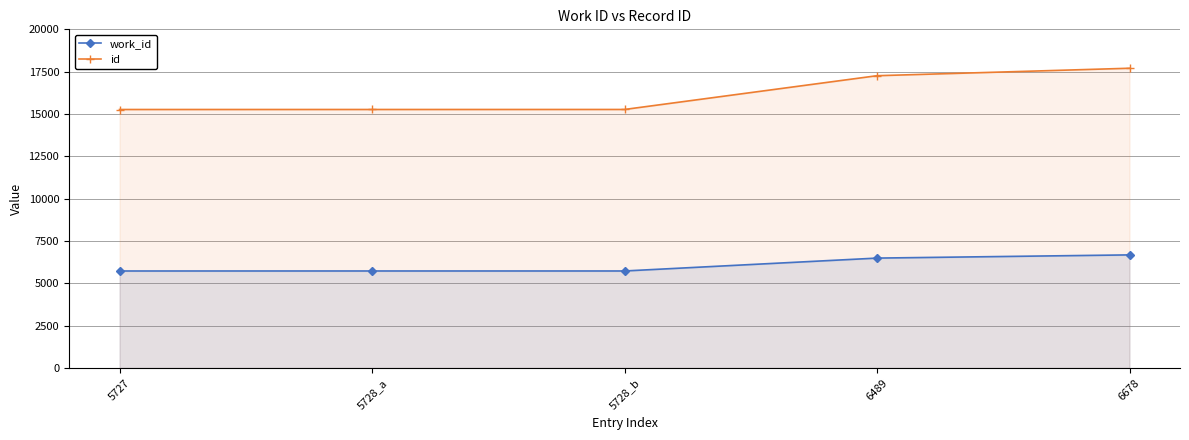

How many values in the work_id series exceed 5728?

2